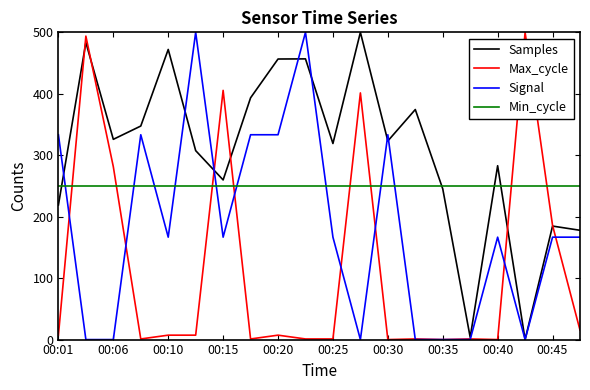

List the series in order of their overall mean, highest first.

Samples, Min_cycle, Signal, Max_cycle